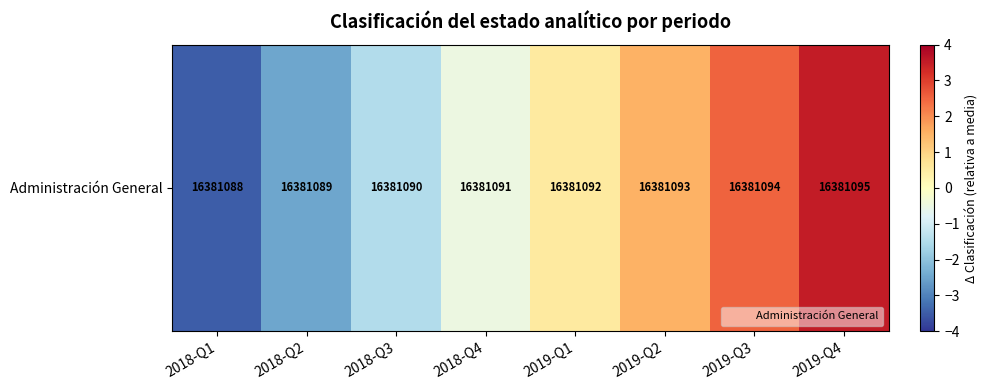

Is it true that the value at 2019-Q2 is 1.5?

True